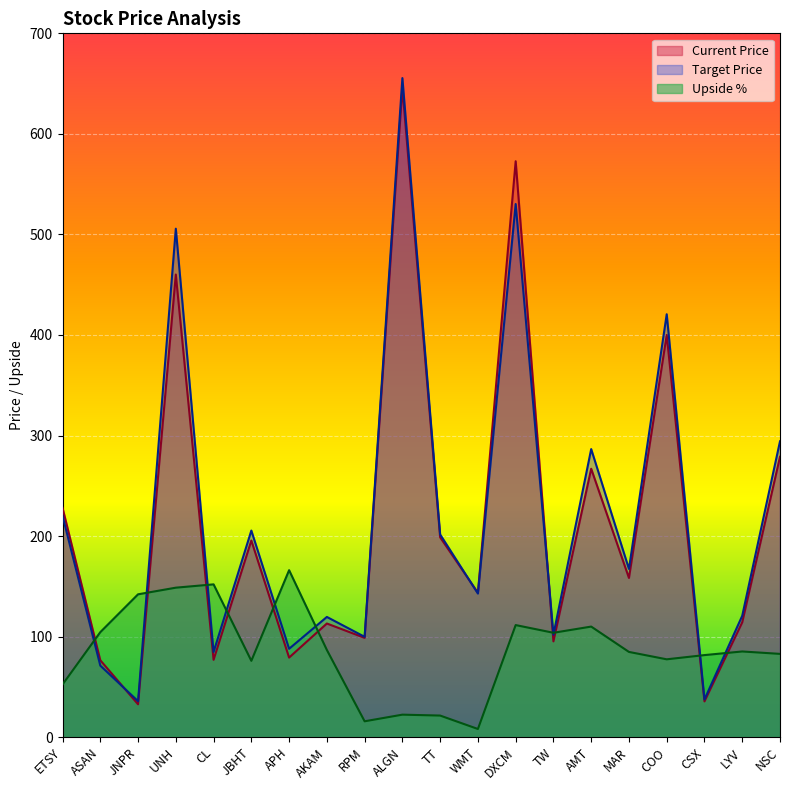

What is the difference between the Upside % values at AKAM and DXCM?

24.7